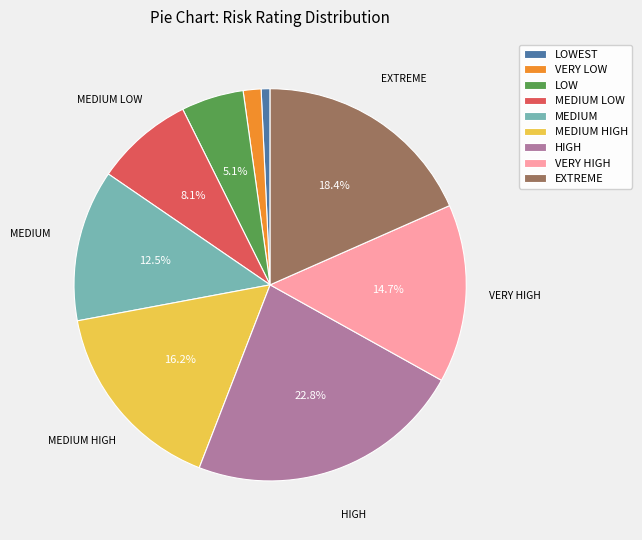

True or false: VERY HIGH accounts for 15% of the total.

True